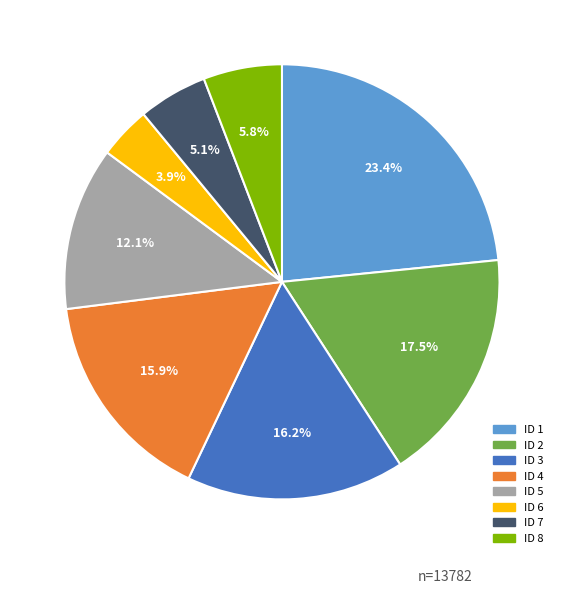

How many segments does this pie chart have?

8